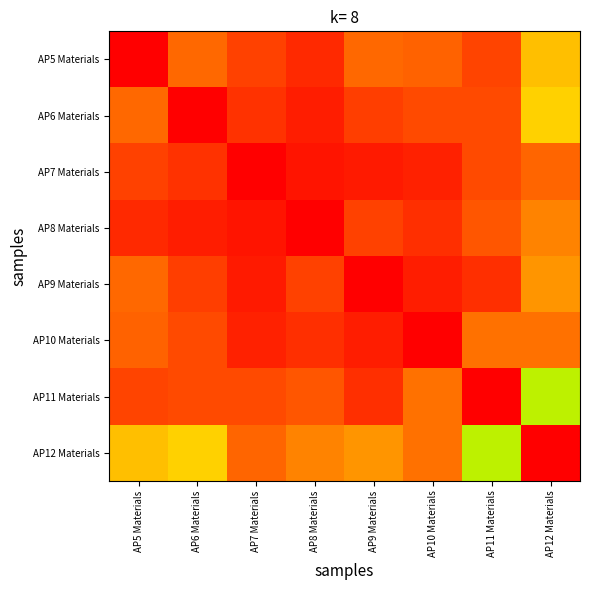

How many distinct data groups are displayed?

8